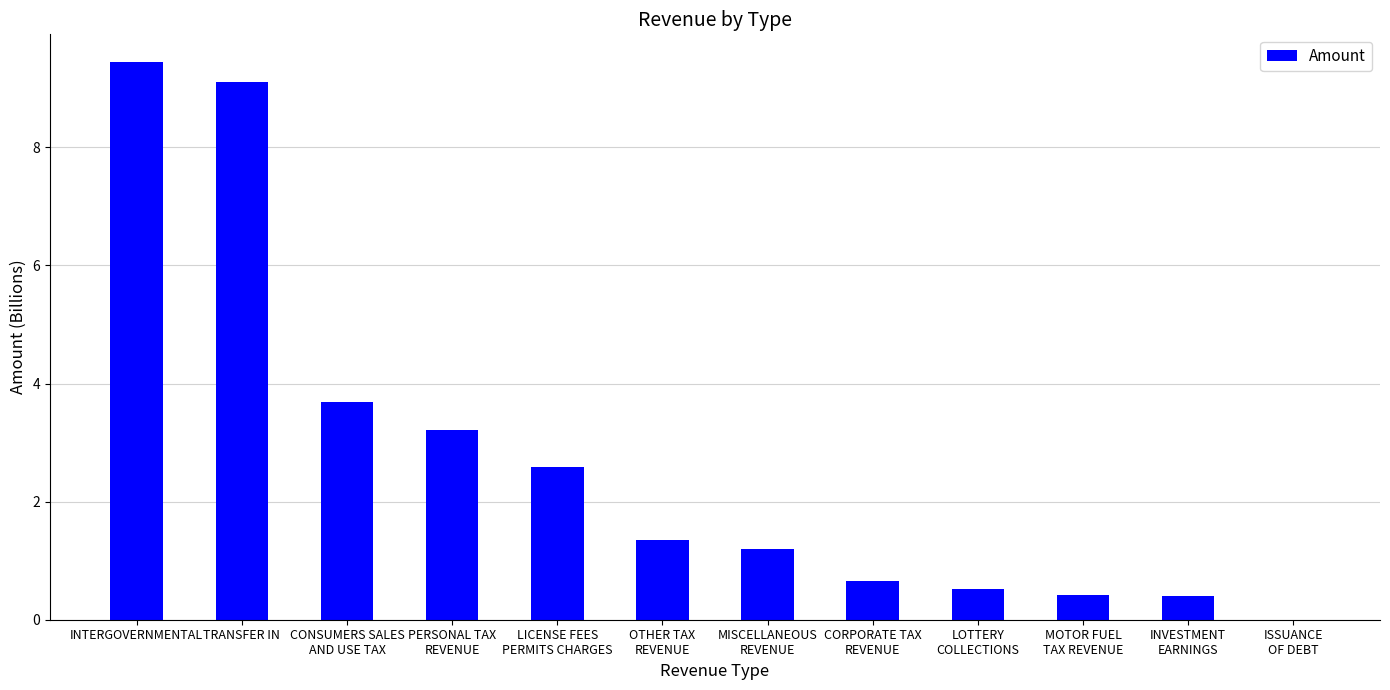

At which label does the data first exceed 1?

INTERGOVERNMENTAL